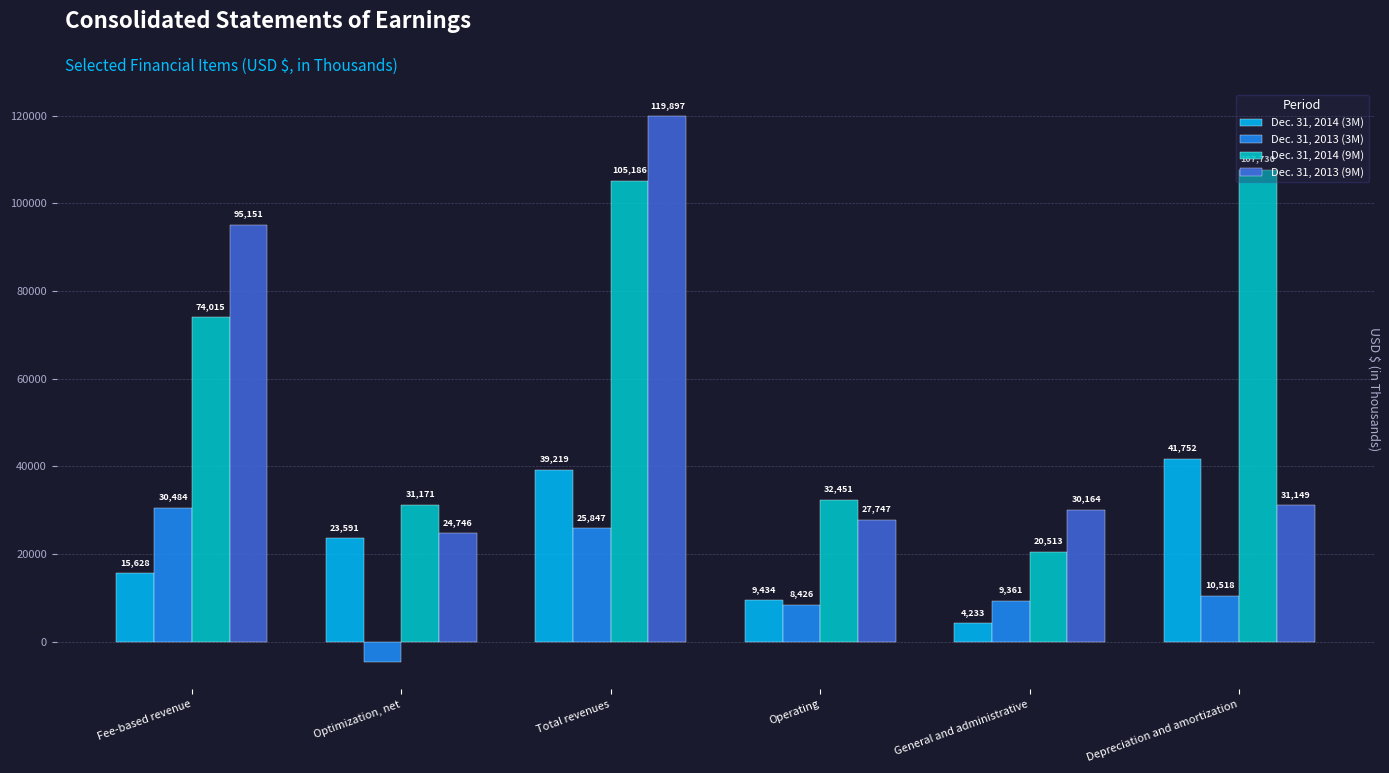

What is the sum of the Dec. 31, 2014 (3M) values at Depreciation and amortization and Operating?

51186